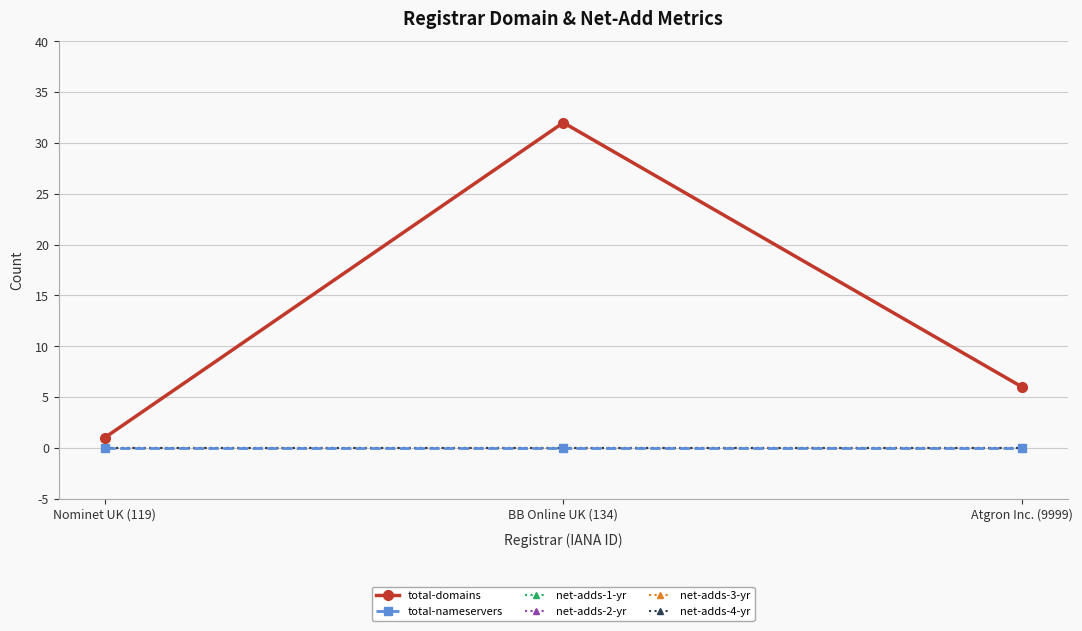

Reading left to right, what are all the values shown in this chart?

total-domains: 1	32	6
total-nameservers: 0	0	0
net-adds-1-yr: 0	0	0
net-adds-2-yr: 0	0	0
net-adds-3-yr: 0	0	0
net-adds-4-yr: 0	0	0